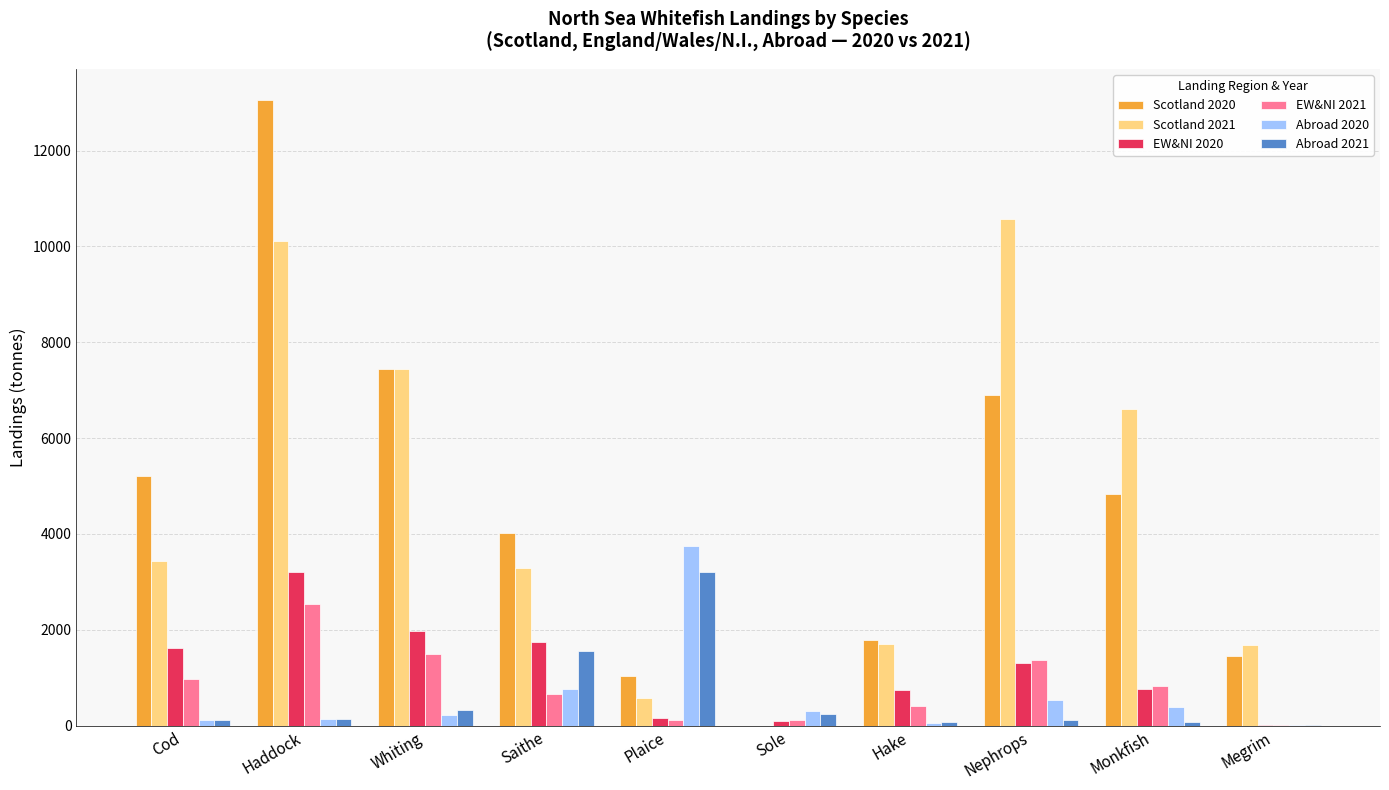

Is it true that EW&NI 2021 equals 2530.8 at Haddock?

True